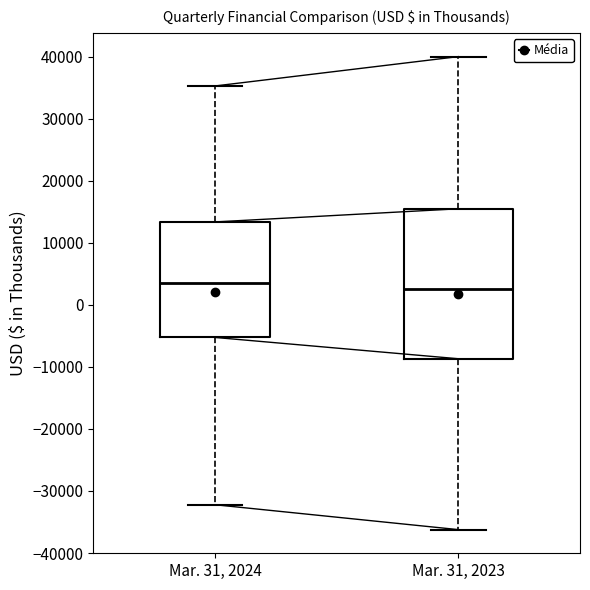

Where is the lower edge of the box for Mar. 31, 2023 on the y-axis? The values are not printed on the chart, so give them approximately, as read against the axis.

-9000